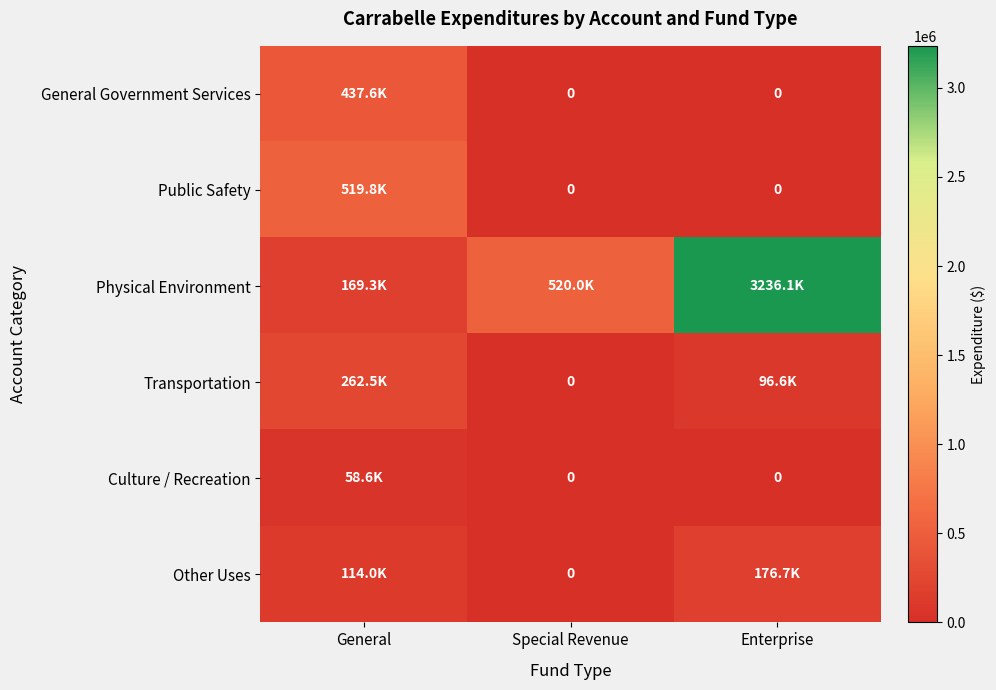

How many distinct data groups are displayed?

6